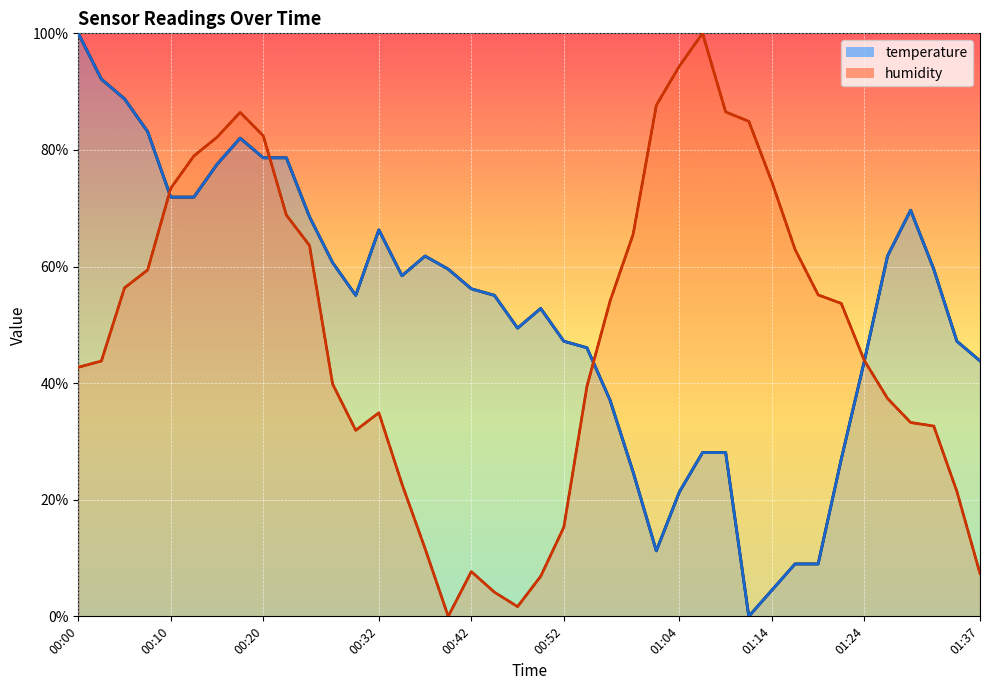

Where does the humidity series first go above 53?

00:05